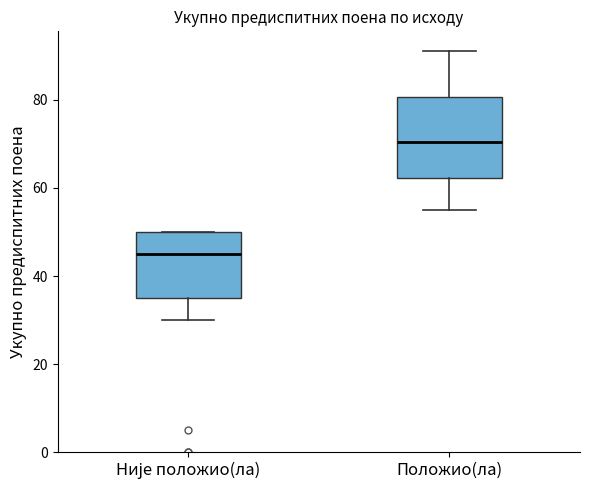

Which box has the lowest median line?

Није положио(ла)